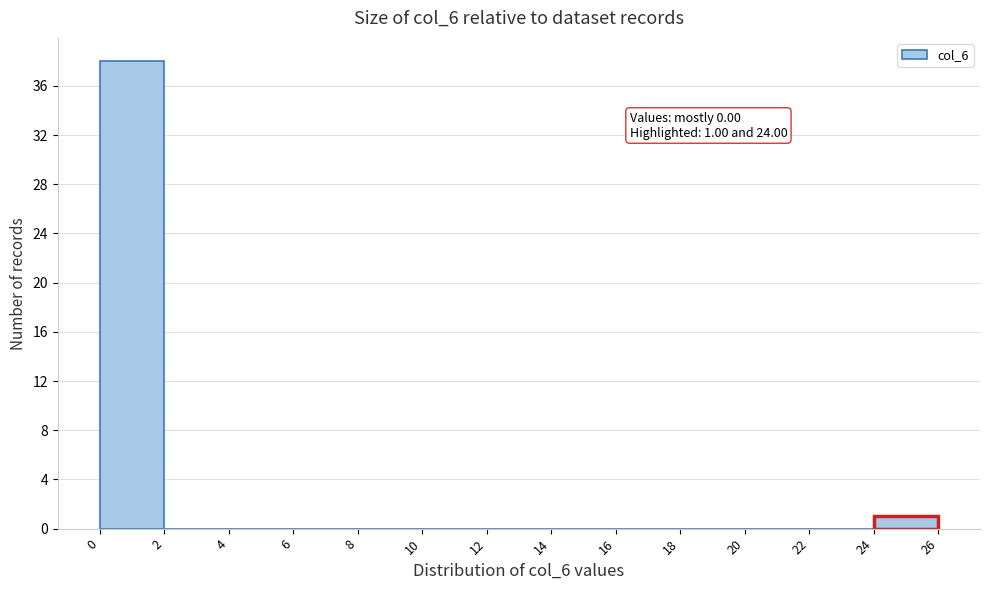

Over which range of the x-axis is the bar tallest?

0 to 2